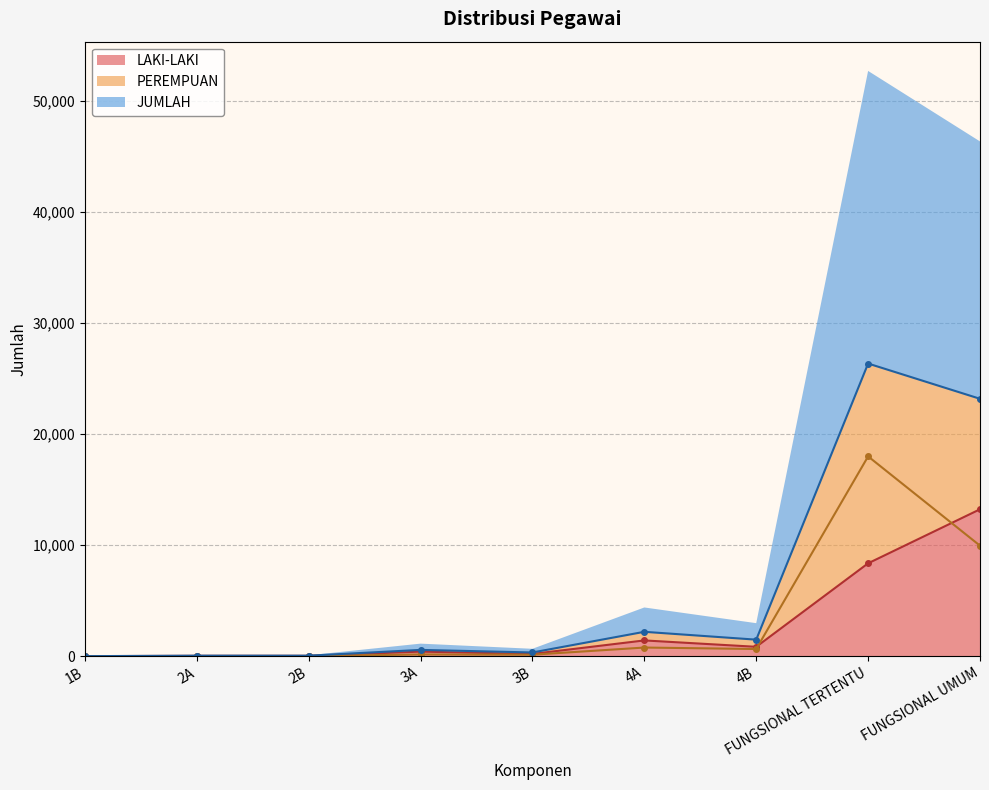

How many times do LAKI-LAKI and PEREMPUAN cross each other?

2